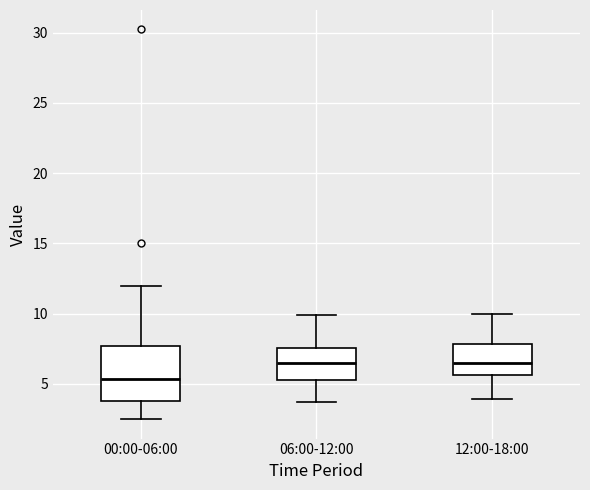

Comparing the boxes themselves (not the whiskers), which one is the tallest?

00:00-06:00